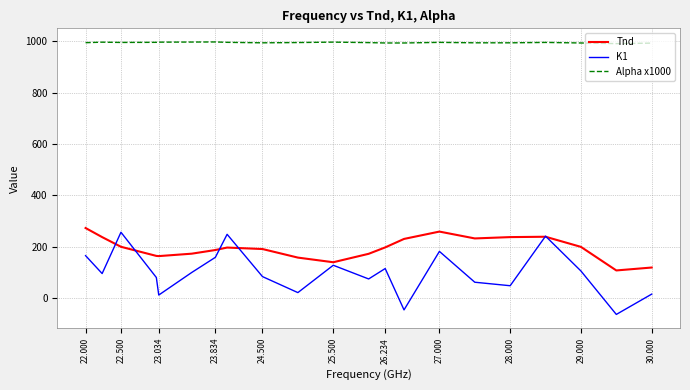

What is the minimum value shown in the chart?

-63.5